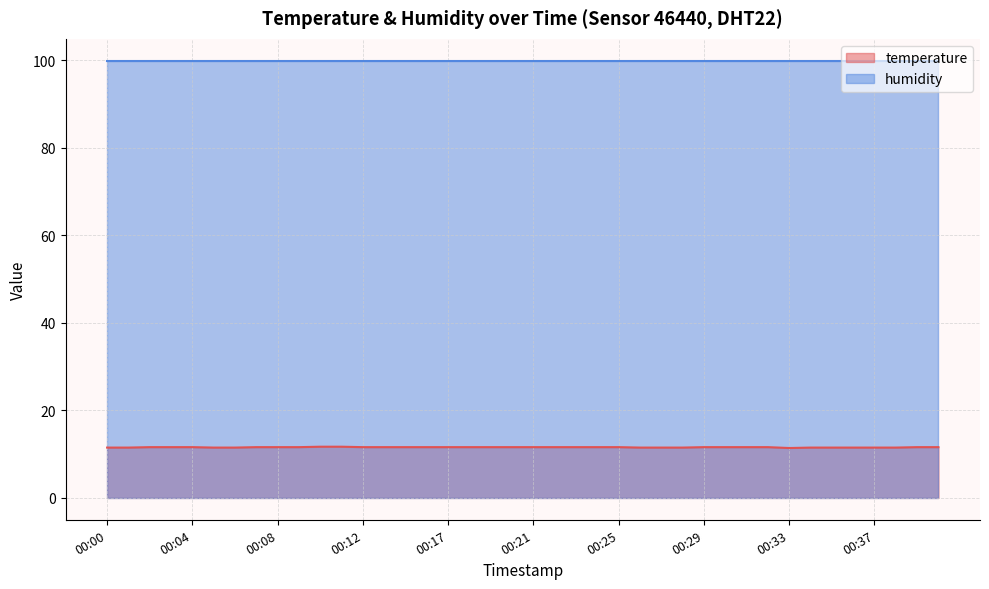

What is the approximate value at 00:39?

11.6